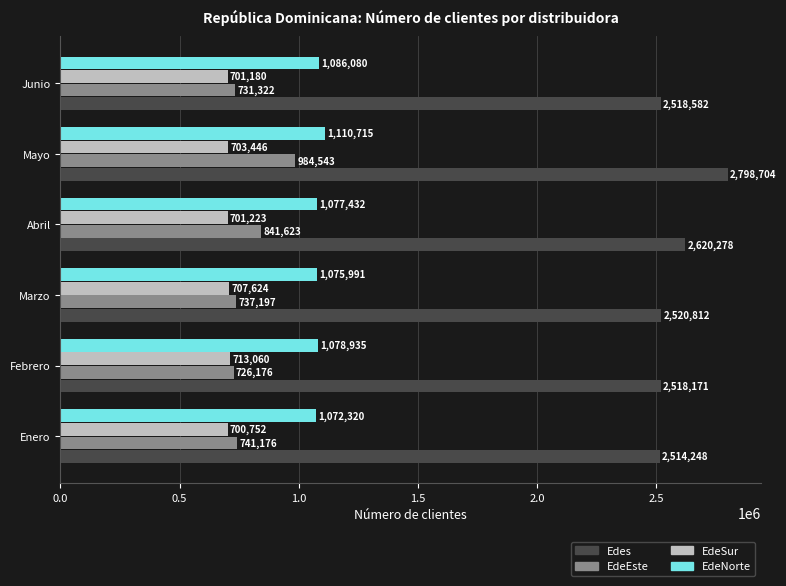

How many series are shown in this chart?

4